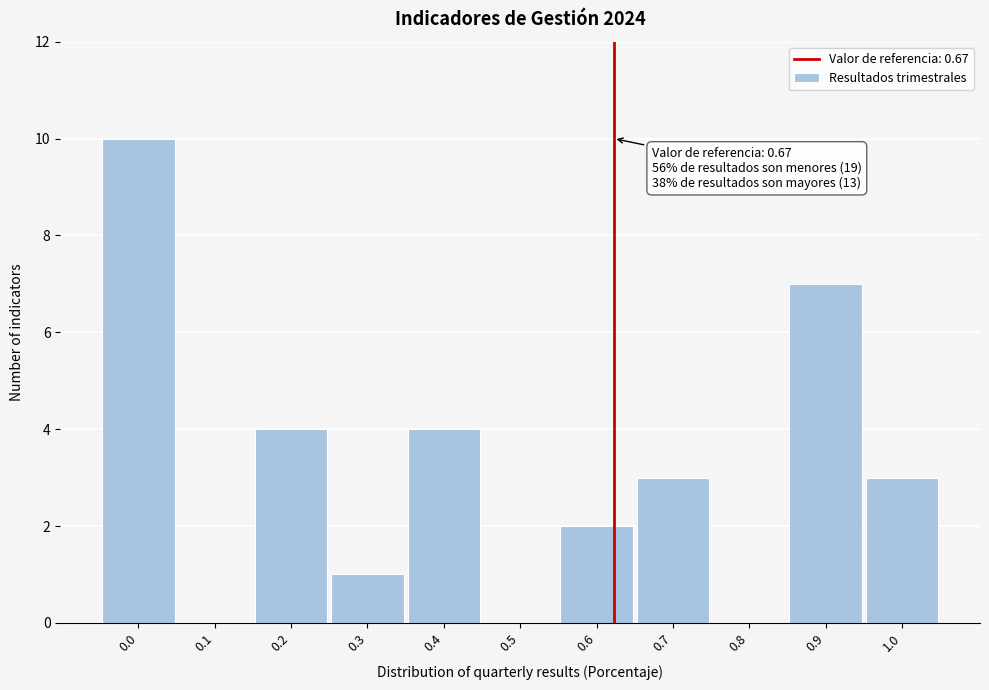

Reading right to left, transcribe all the data shown in this chart.

1.0=3	0.9=7	0.8=0	0.7=3	0.6=2	0.5=0	0.4=4	0.3=1	0.2=4	0.1=0	0.0=10